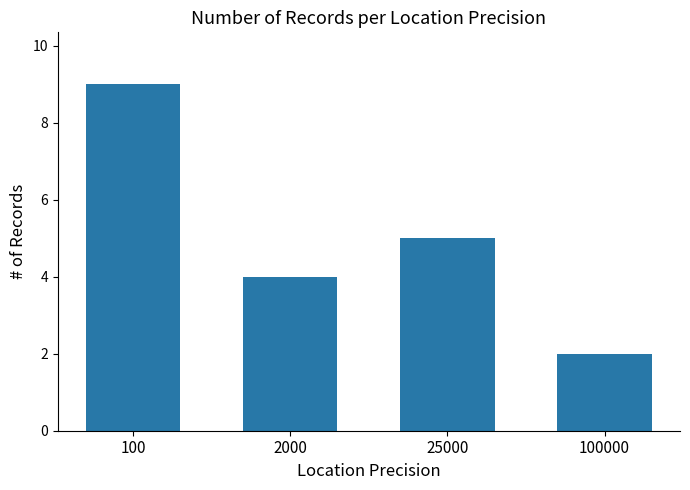

Is it true that the value at 2000 is 1?

False